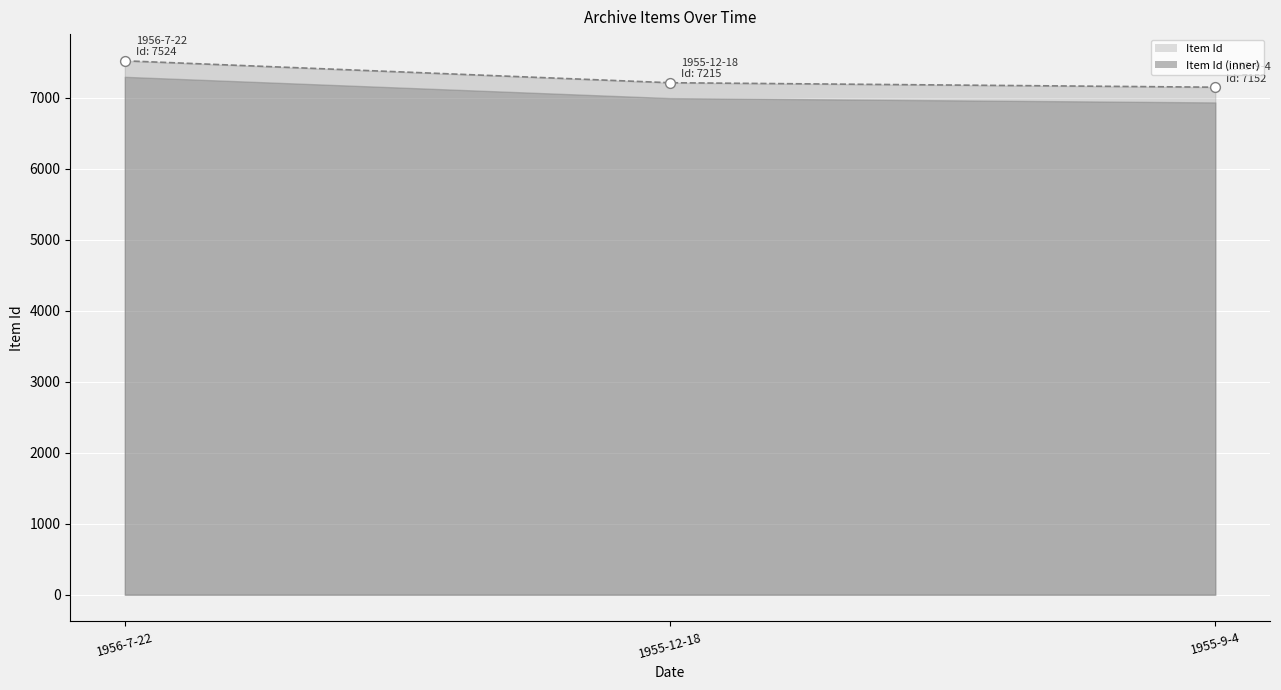

What is the ratio of the value at 1955-12-18 to the value at 1955-9-4?

1.0